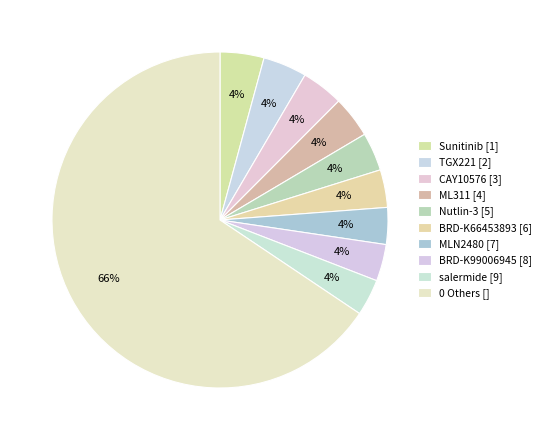

Count the number of slices in the pie.

10